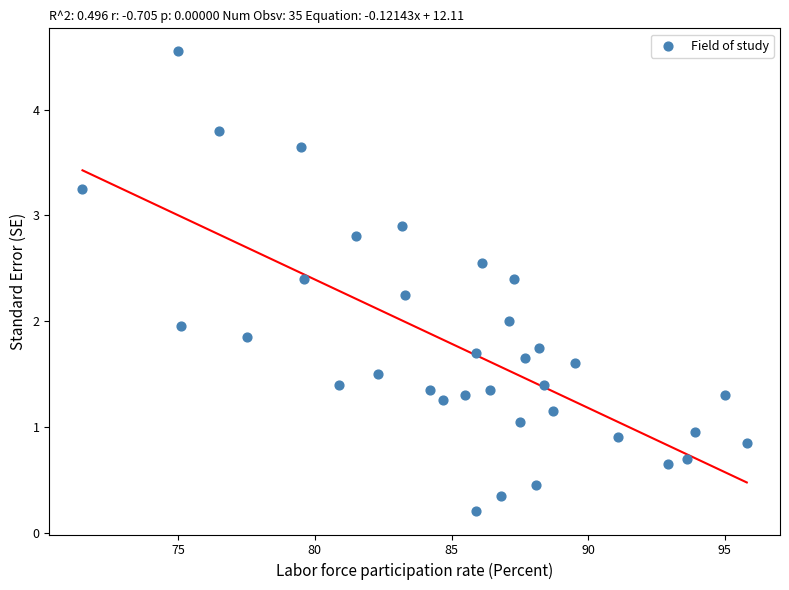

What is the range of X values (max minus min)?

24.3